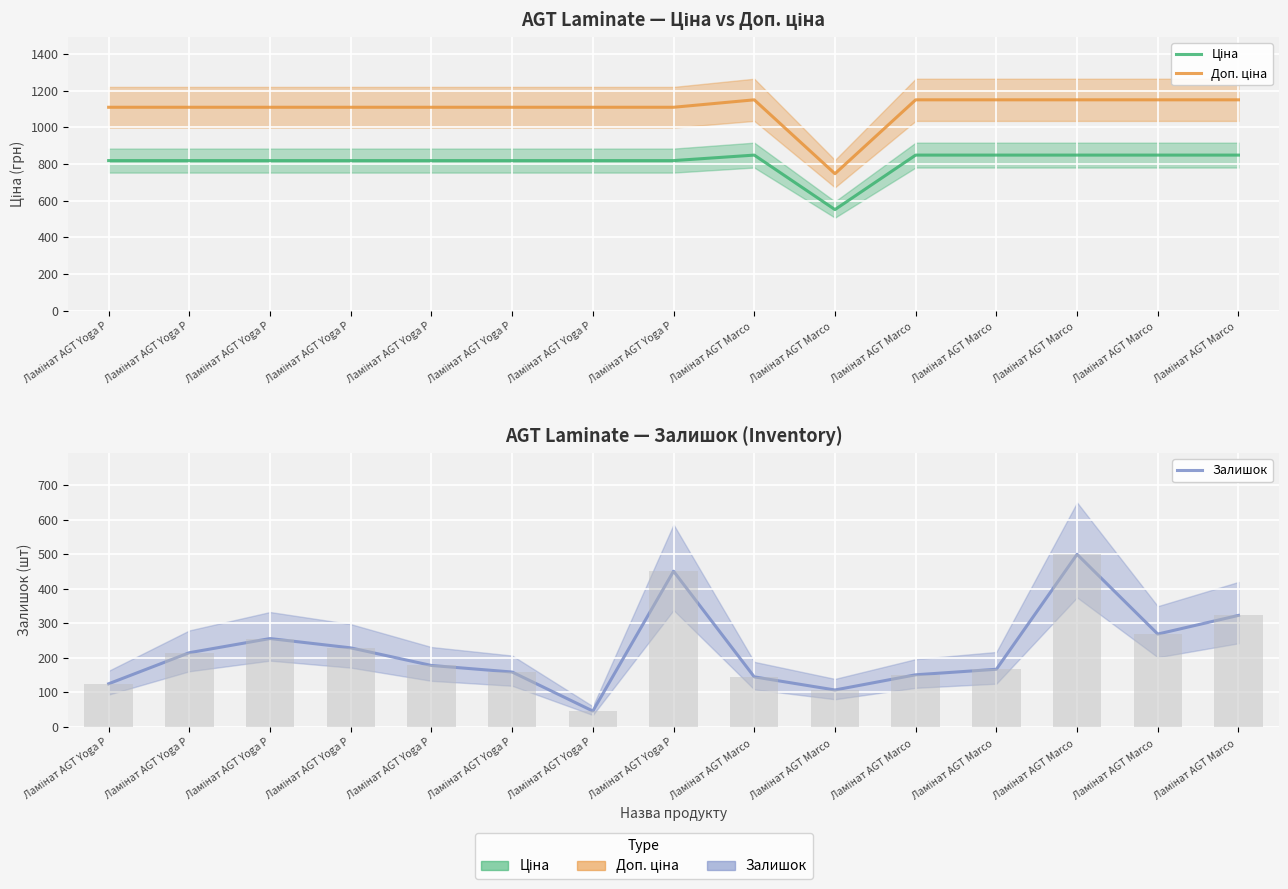

Reading right to left, list all the values displayed in this chart.

Ціна: Ламінат AGT Marco =848.4	Ламінат AGT Marco =848.4	Ламінат AGT Marco =848.4	Ламінат AGT Marco =848.4	Ламінат AGT Marco =848.4	Ламінат AGT Marco =551.5	Ламінат AGT Marco =848.4	Ламінат AGT Yoga P=818.5	Ламінат AGT Yoga P=818.5	Ламінат AGT Yoga P=818.5	Ламінат AGT Yoga P=818.5	Ламінат AGT Yoga P=818.5	Ламінат AGT Yoga P=818.5	Ламінат AGT Yoga P=818.5	Ламінат AGT Yoga P=818.5
Доп. ціна: Ламінат AGT Marco =1149.7	Ламінат AGT Marco =1149.7	Ламінат AGT Marco =1149.7	Ламінат AGT Marco =1149.7	Ламінат AGT Marco =1149.7	Ламінат AGT Marco =747.0	Ламінат AGT Marco =1149.7	Ламінат AGT Yoga P=1109.2	Ламінат AGT Yoga P=1109.2	Ламінат AGT Yoga P=1109.2	Ламінат AGT Yoga P=1109.2	Ламінат AGT Yoga P=1109.2	Ламінат AGT Yoga P=1109.2	Ламінат AGT Yoga P=1109.2	Ламінат AGT Yoga P=1109.2
Залишок: Ламінат AGT Marco =323.0	Ламінат AGT Marco =269.0	Ламінат AGT Marco =500.0	Ламінат AGT Marco =167.0	Ламінат AGT Marco =151.0	Ламінат AGT Marco =107.0	Ламінат AGT Marco =145.0	Ламінат AGT Yoga P=451.0	Ламінат AGT Yoga P=46.0	Ламінат AGT Yoga P=159.0	Ламінат AGT Yoga P=178.0	Ламінат AGT Yoga P=229.0	Ламінат AGT Yoga P=256.0	Ламінат AGT Yoga P=215.0	Ламінат AGT Yoga P=125.0